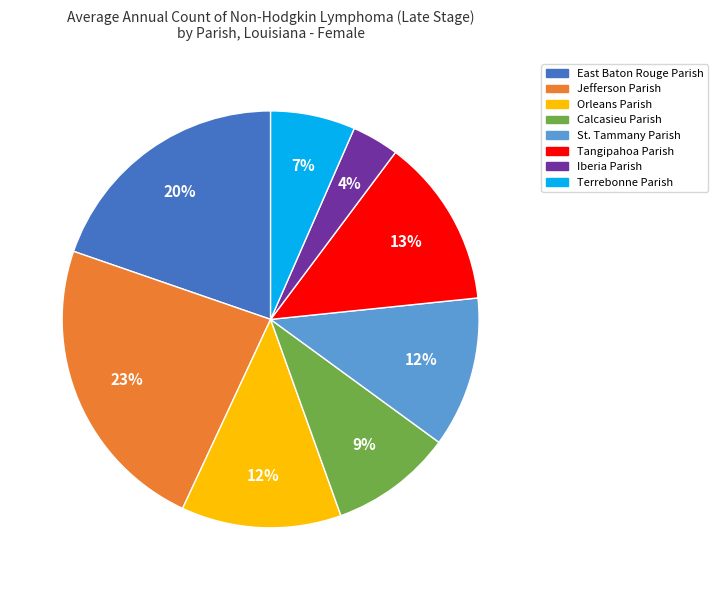

Does St. Tammany Parish represent more than half of the total?

No